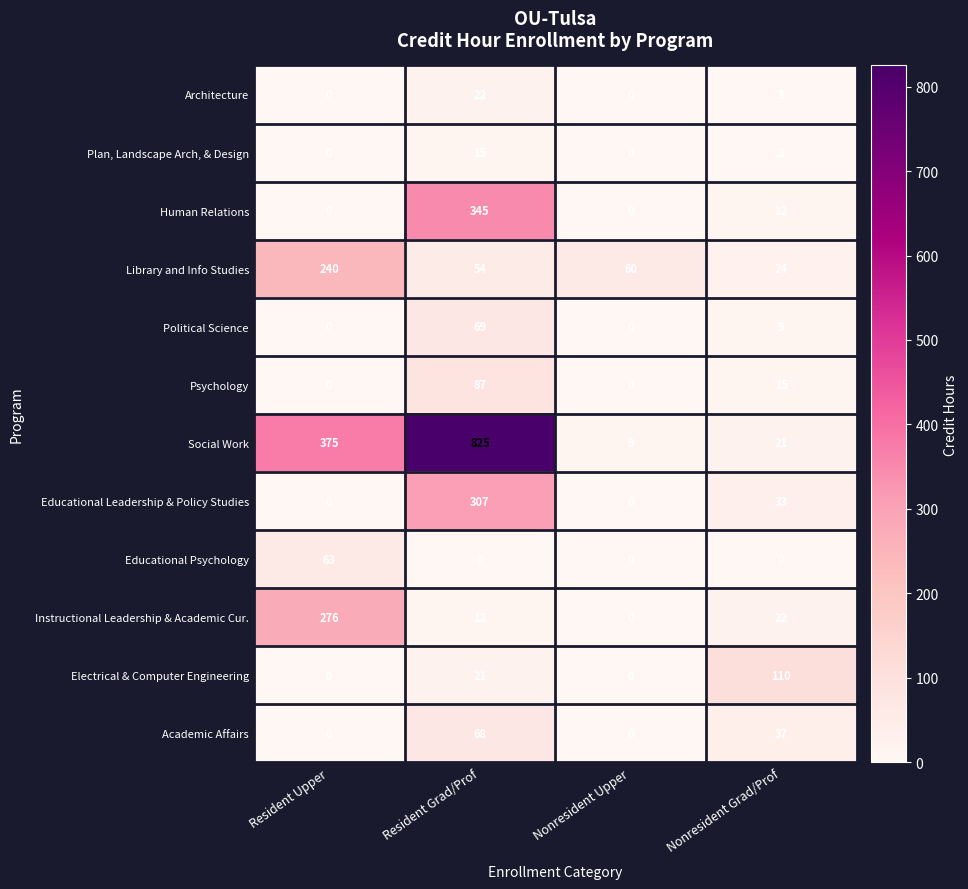

What is the sum of the Architecture values at Resident Grad/Prof and Nonresident Grad/Prof?

25